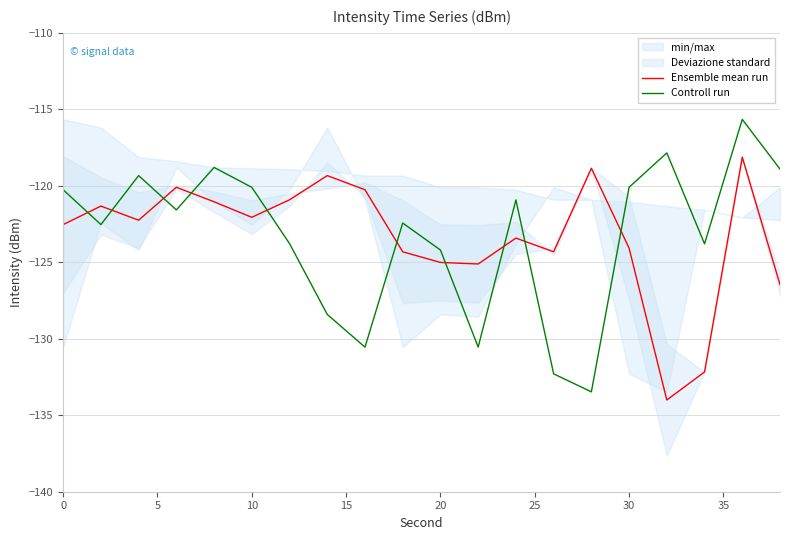

How many lines are shown in the chart?

2